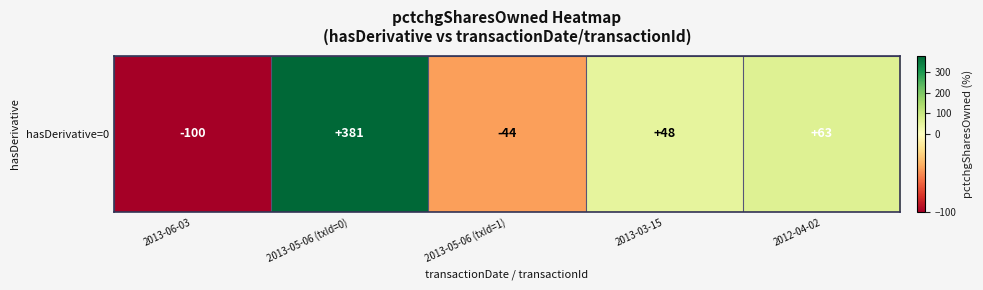

List the labels in order of value, smallest first.

2013-06-03, 2013-05-06 (txId=1), 2013-03-15, 2012-04-02, 2013-05-06 (txId=0)